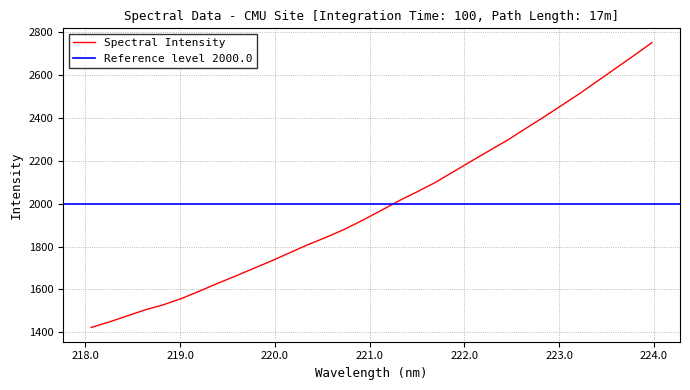

What is the highest value of the Spectral Intensity series?

2750.3